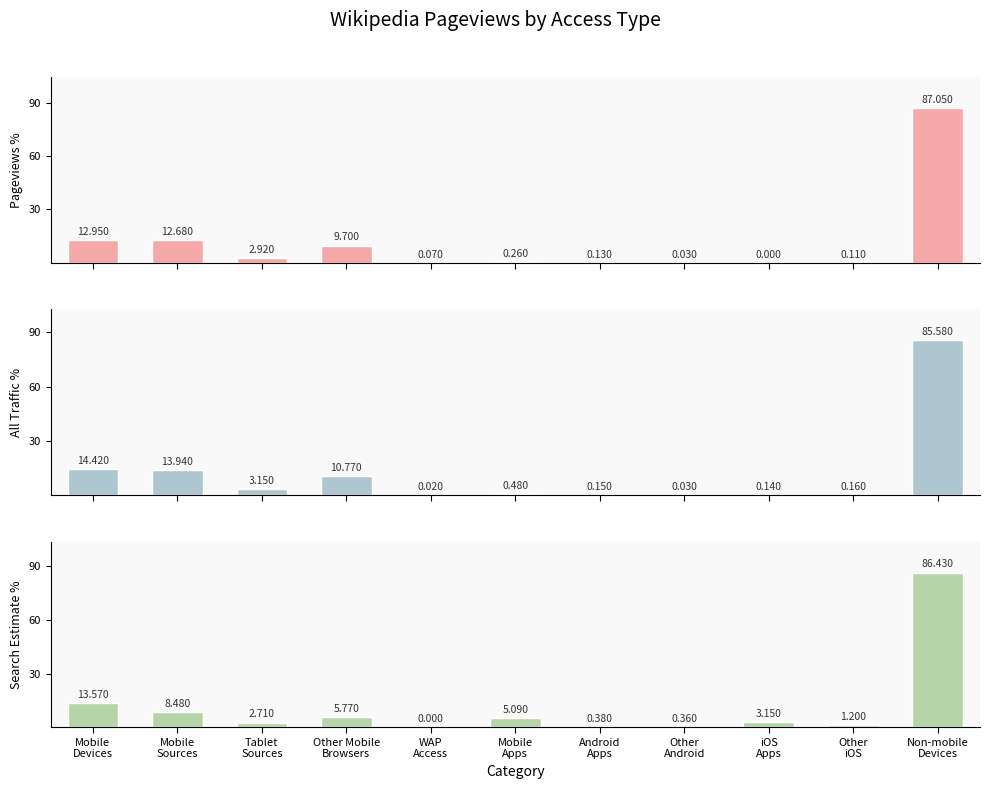

What are all the series names shown in the legend?

pageviews percentage, percentage, search_estimate